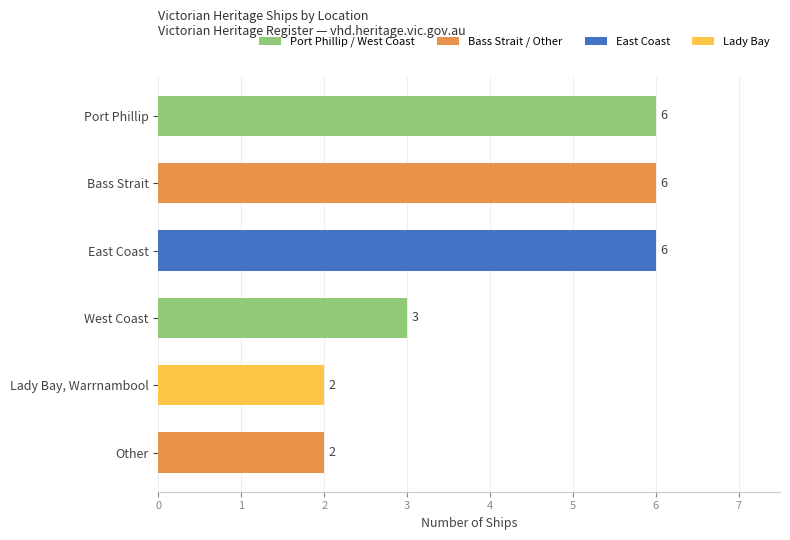

Does the chart contain stacked bars?

No